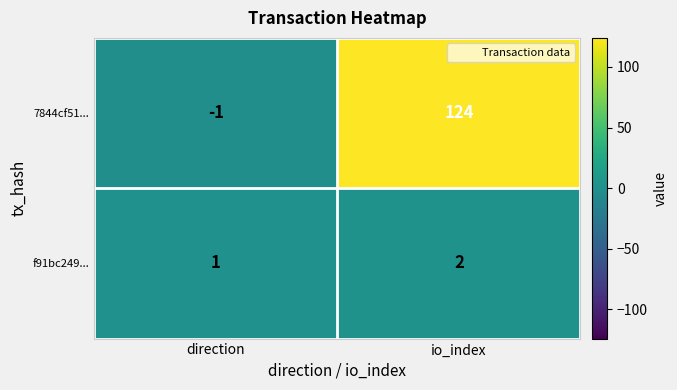

What is the difference between the 7844cf51... values at direction and io_index?

125